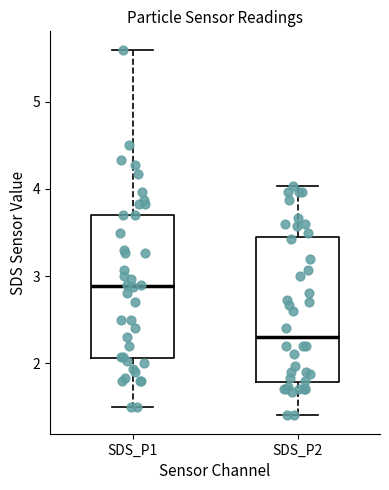

Reading left to right, transcribe this box plot: for each box, give where its median line is, the range the box spans, and where its two whiskers end, as read against the y-axis. The values are not printed on the chart, so give them approximately, as read against the axis.

SDS_P1: median 2.9, box 2.1 to 3.7, whiskers 1.5 to 5.6
SDS_P2: median 2.3, box 1.8 to 3.4, whiskers 1.4 to 4.0